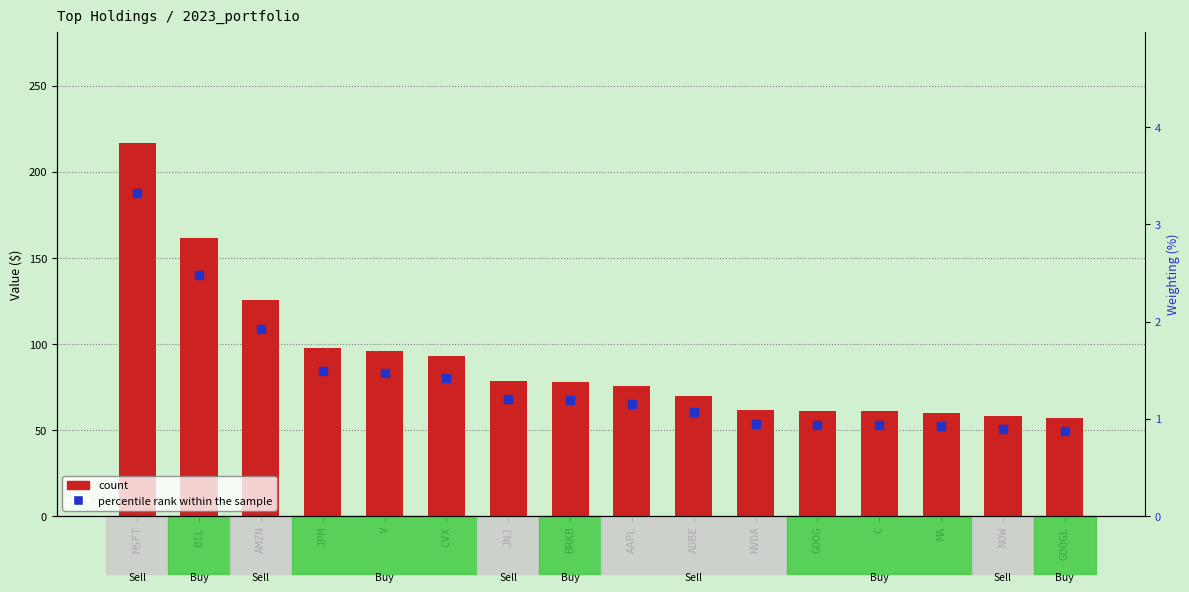

At how many categories does at least one series exceed 63?

10